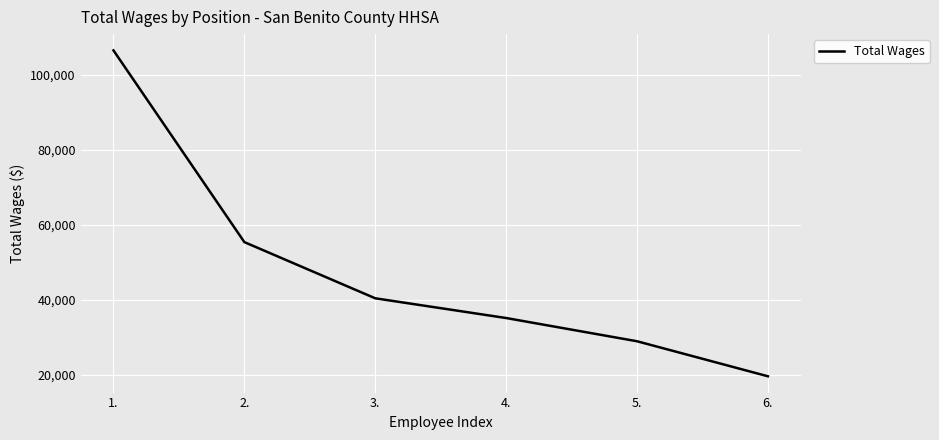

Does the chart display data point markers on the line(s)?

No